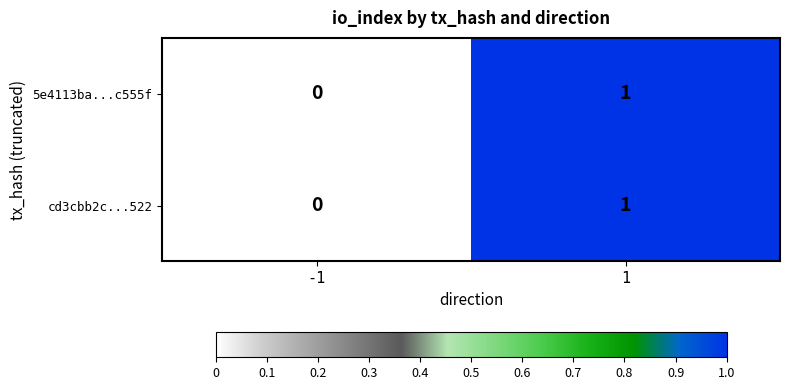

At which category is the sum across all series the highest?

1